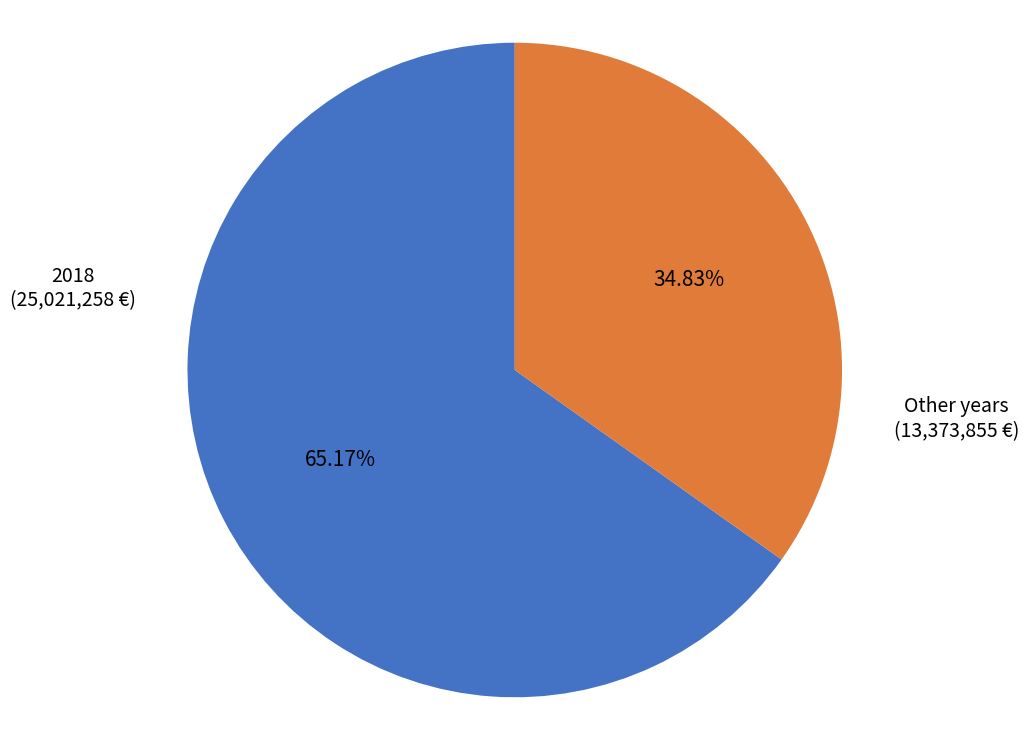

Is there any slice that represents more than half of the pie?

Yes